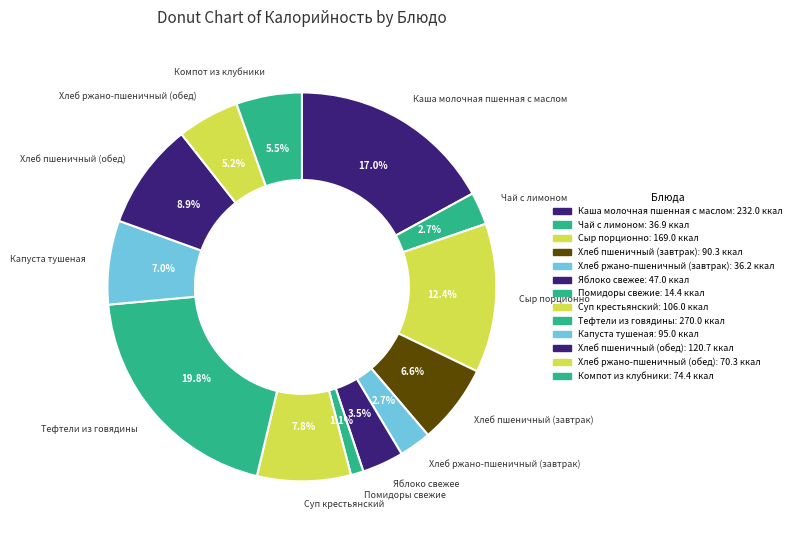

Count the number of slices in the pie.

13